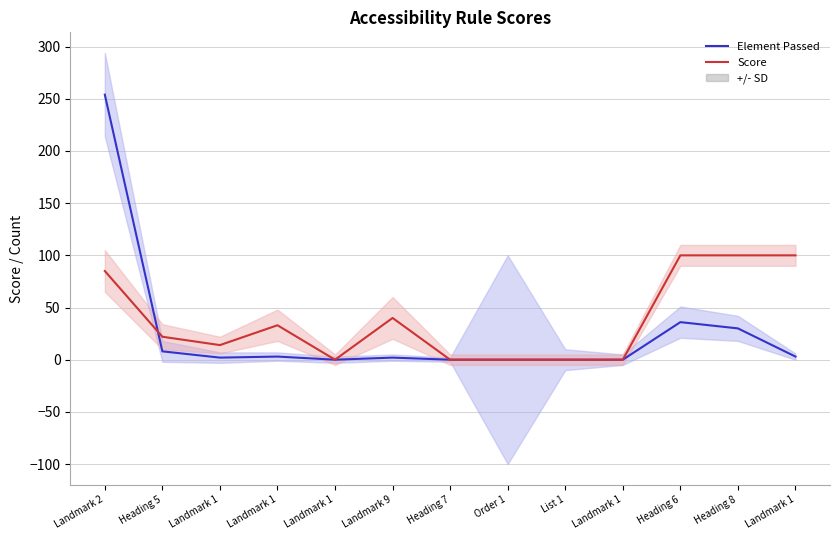

Count the number of data series in this chart.

2